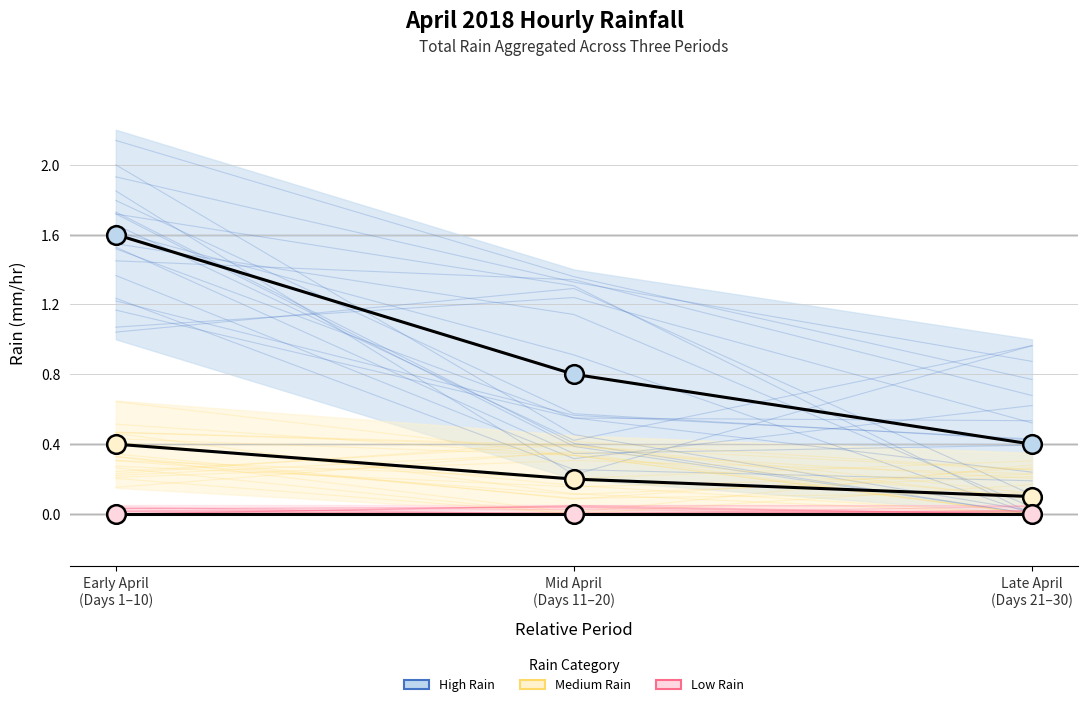

Which series reaches the maximum Y coordinate?

High Rain